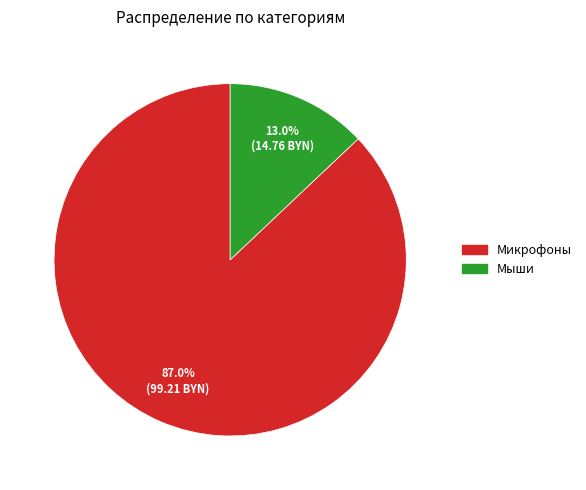

Which slice represents more than half of the pie?

Микрофоны